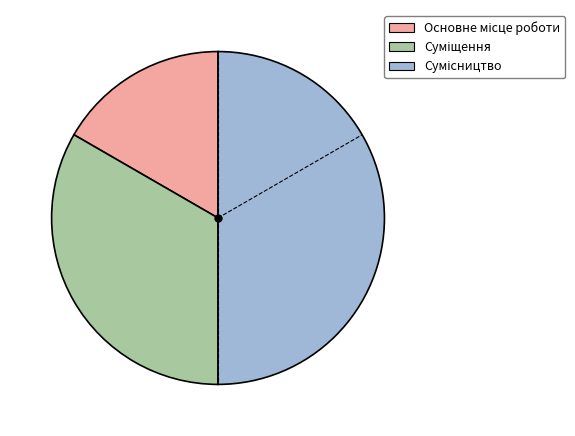

What is the ratio of the value at Основне місце роботи to the value at Суміщення?

0.5